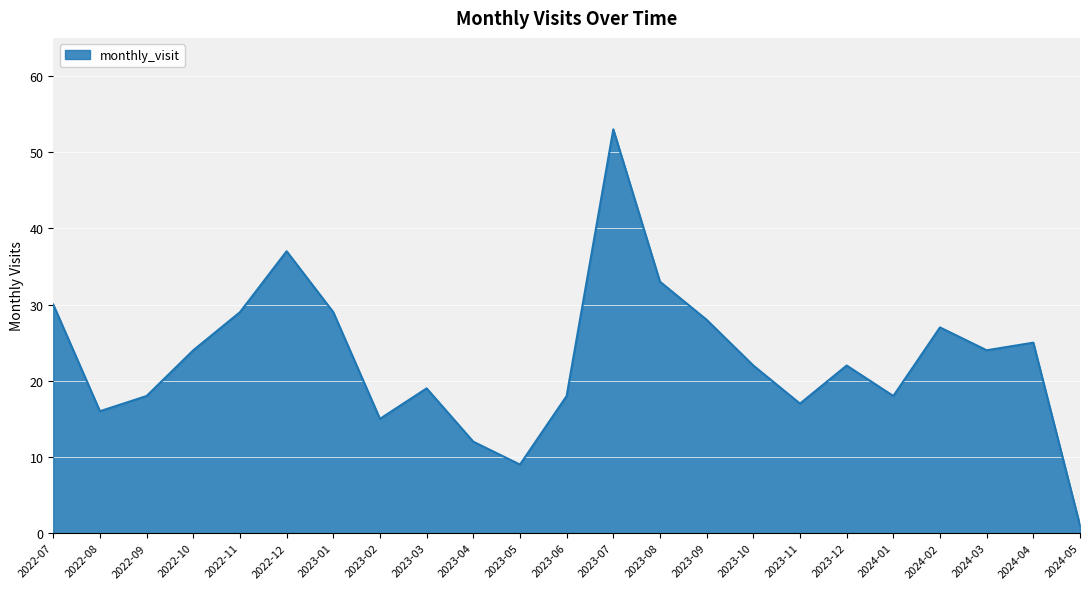

How many lines are shown in the chart?

1